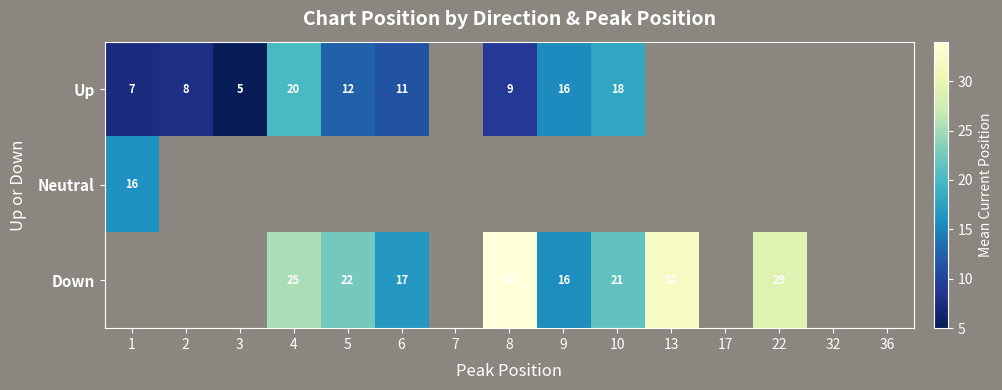

Which has a higher value, 13 or 3?

3